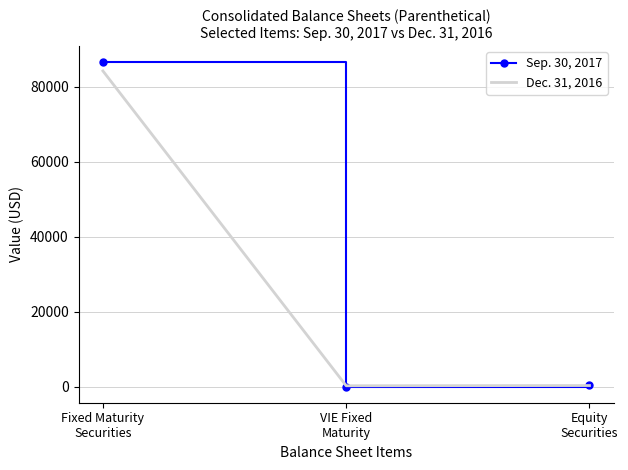

What is the difference between the Sep. 30, 2017 values at Fixed Maturity
Securities and Equity
Securities?

86297